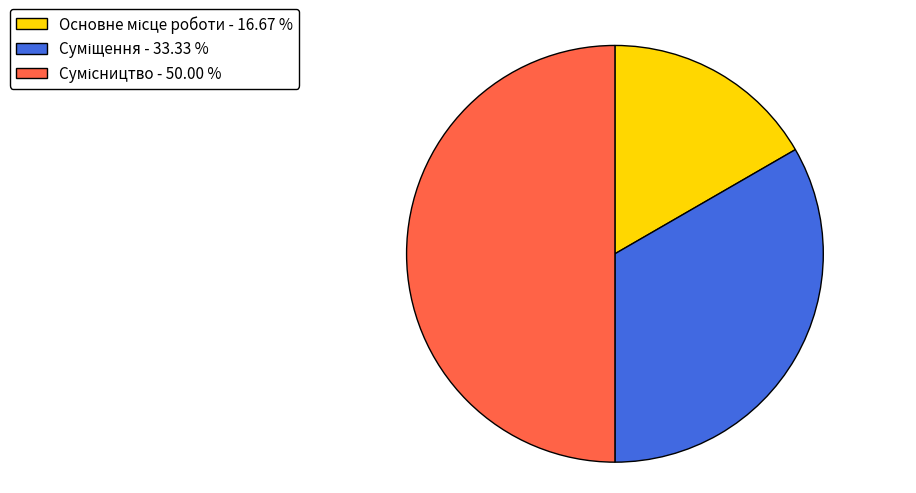

How many segments does this pie chart have?

3